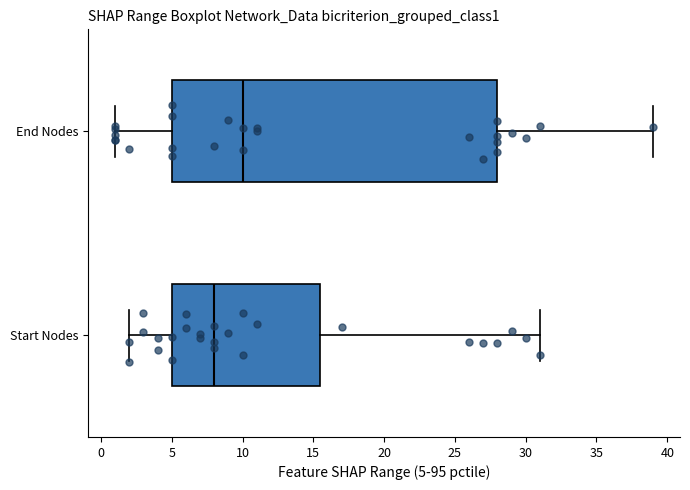

Where is the right edge of the box for Start Nodes on the x-axis? The values are not printed on the chart, so give them approximately, as read against the axis.

15.5